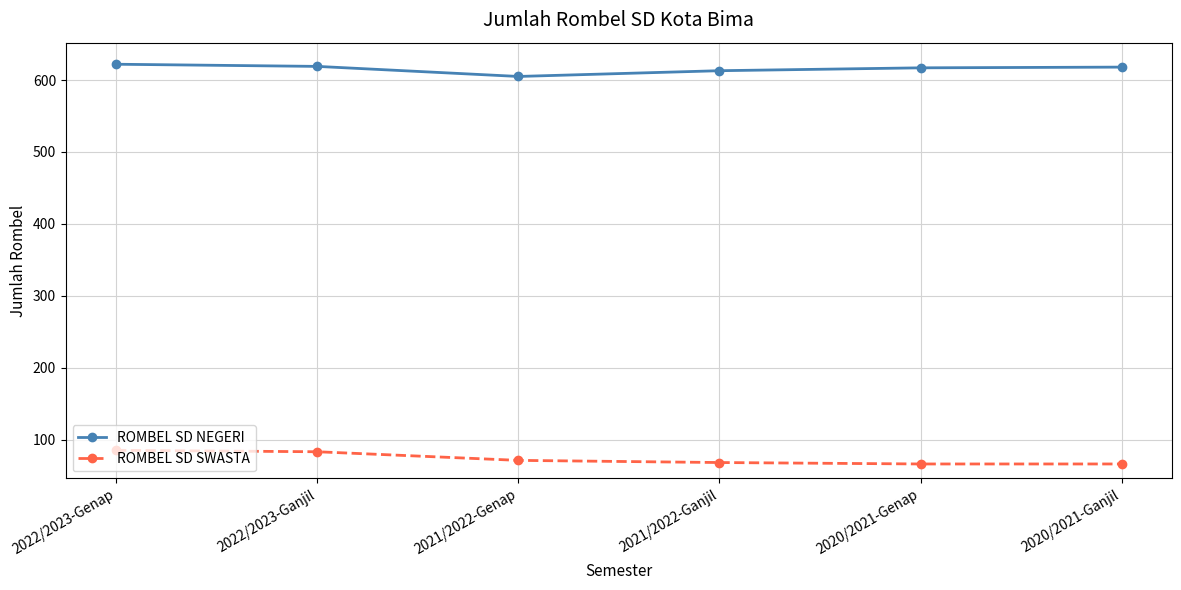

Rank the series by their maximum value, from lowest to highest.

ROMBEL SD SWASTA, ROMBEL SD NEGERI